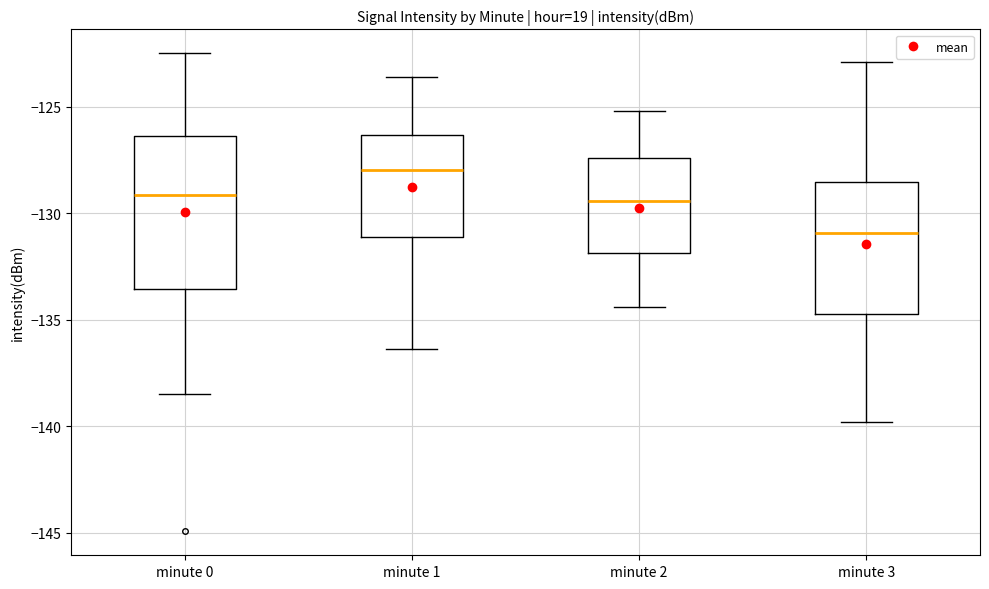

Comparing the boxes themselves (not the whiskers), which one is the tallest?

minute 0